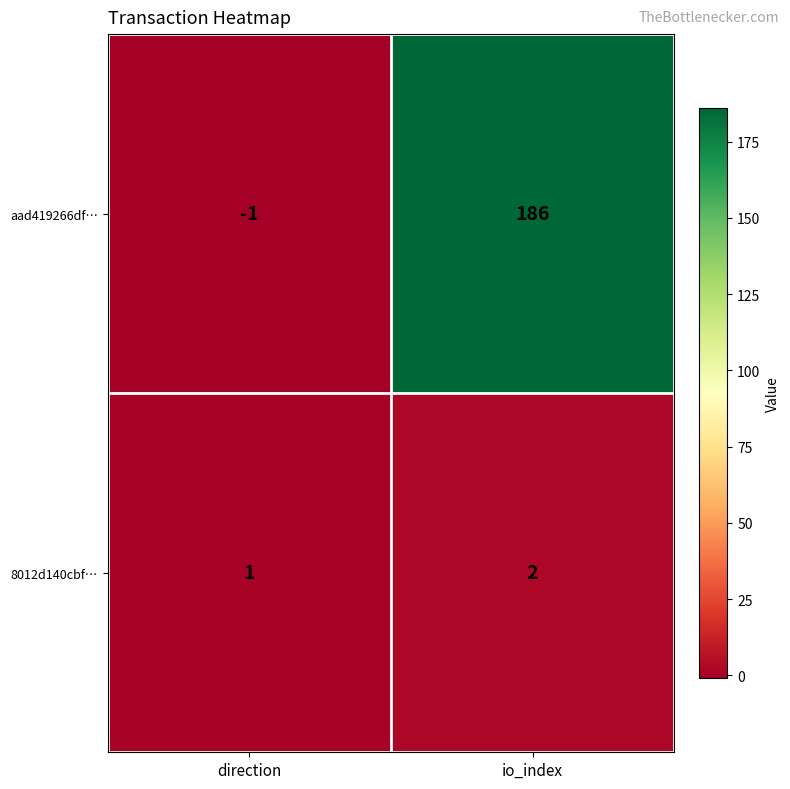

What is the spread (max minus min) of values at direction?

2